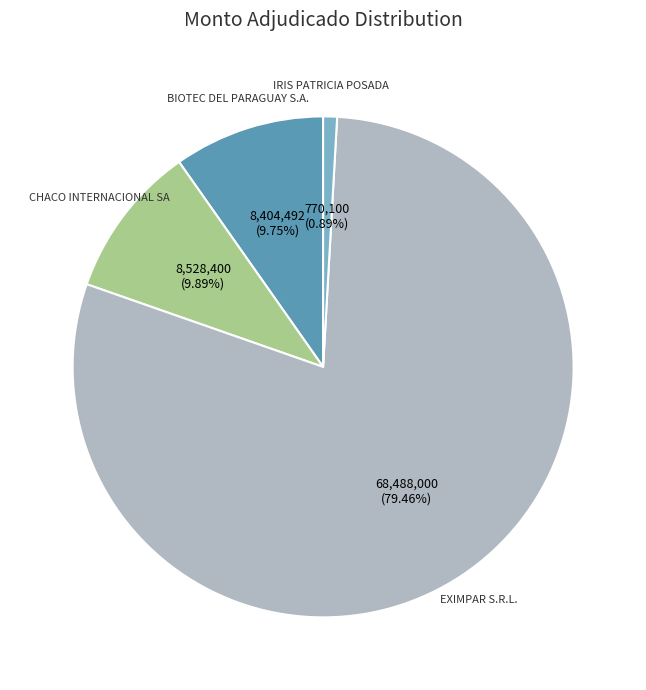

Count the number of slices in the pie.

4